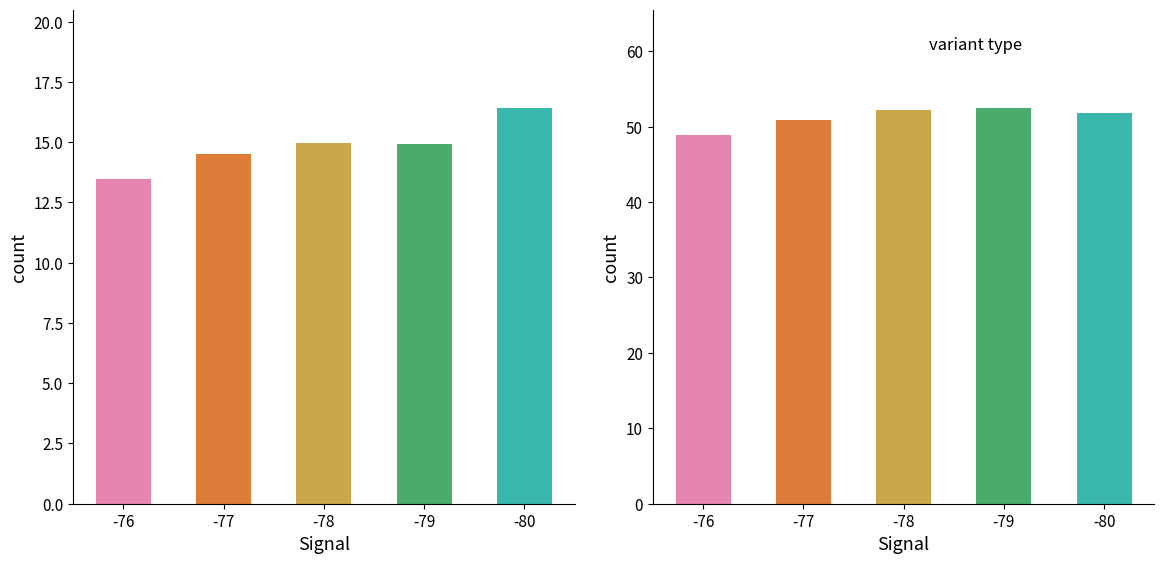

True or false: BME280_humidity has a value of 27.7 at -80.

False